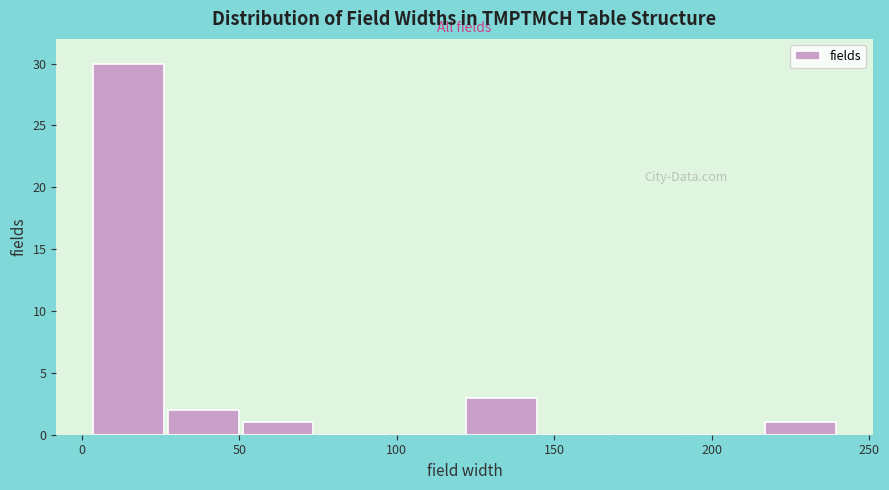

Reading left to right, transcribe this chart: for each bar, give the range it covers on the x-axis and its height. Neither the bar edges nor the heights are printed on the chart, so give them approximately, as read against the axes.

5 to 25: 30
25 to 50: 2
50 to 75: 1
75 to 100: 0
100 to 120: 0
120 to 145: 3
145 to 170: 0
170 to 195: 0
195 to 215: 0
215 to 240: 1